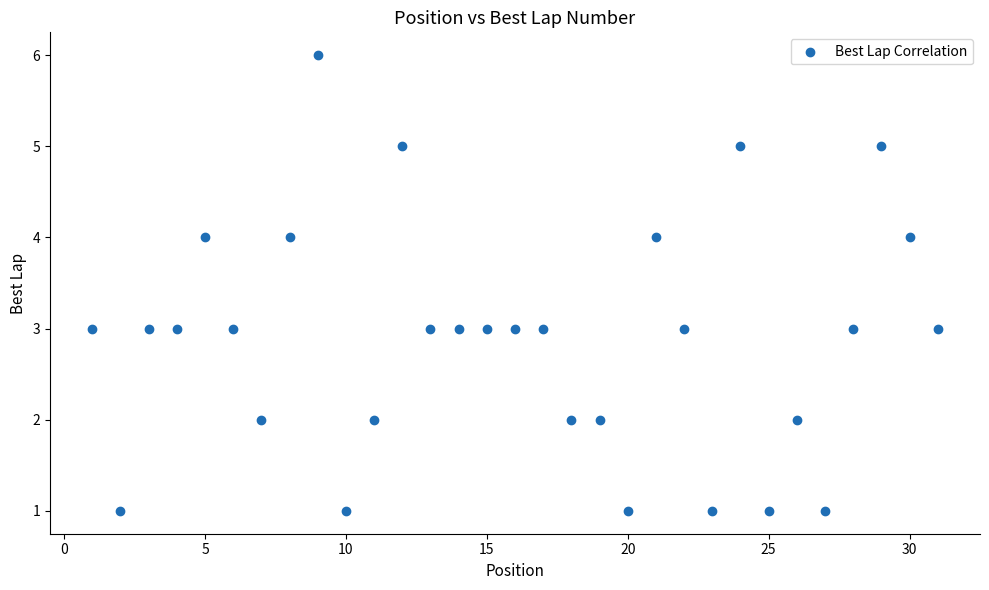

What is the range of Y values (max minus min)?

5